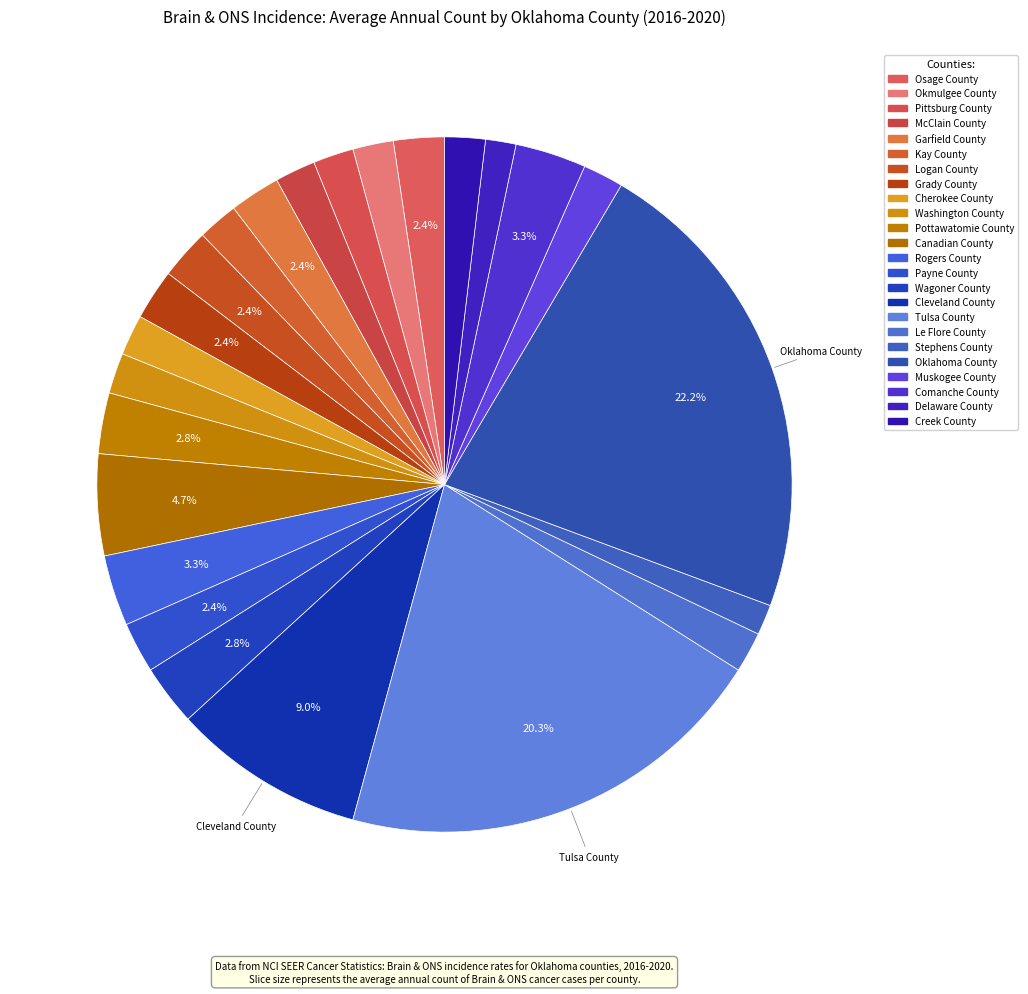

What portion of the pie excludes Cleveland County?

91.0%